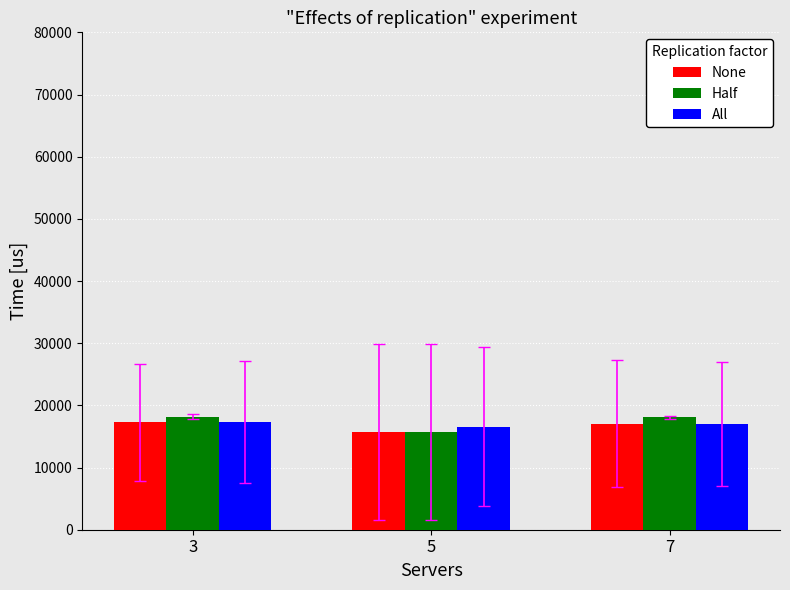

What is the sum of all All values?

50983.2